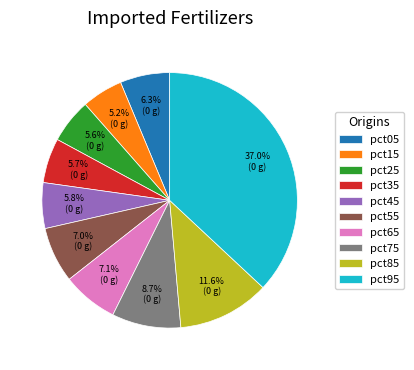

Count the number of slices in the pie.

10